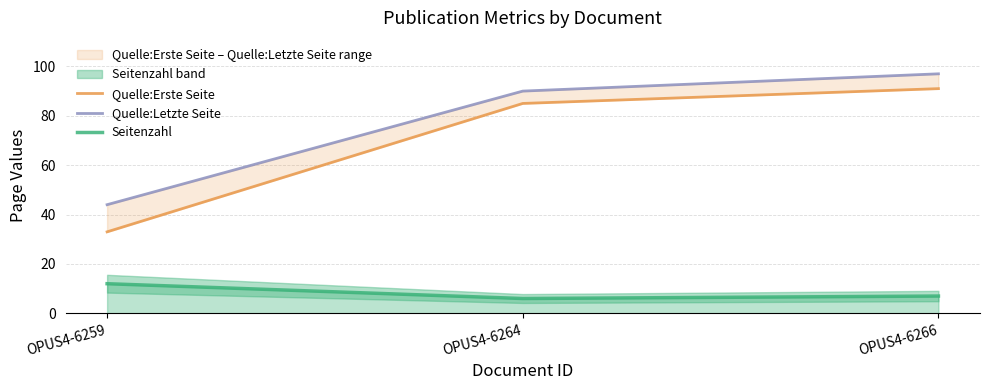

Rank the series by their maximum value, from lowest to highest.

Seitenzahl, Quelle:Erste Seite, Quelle:Letzte Seite